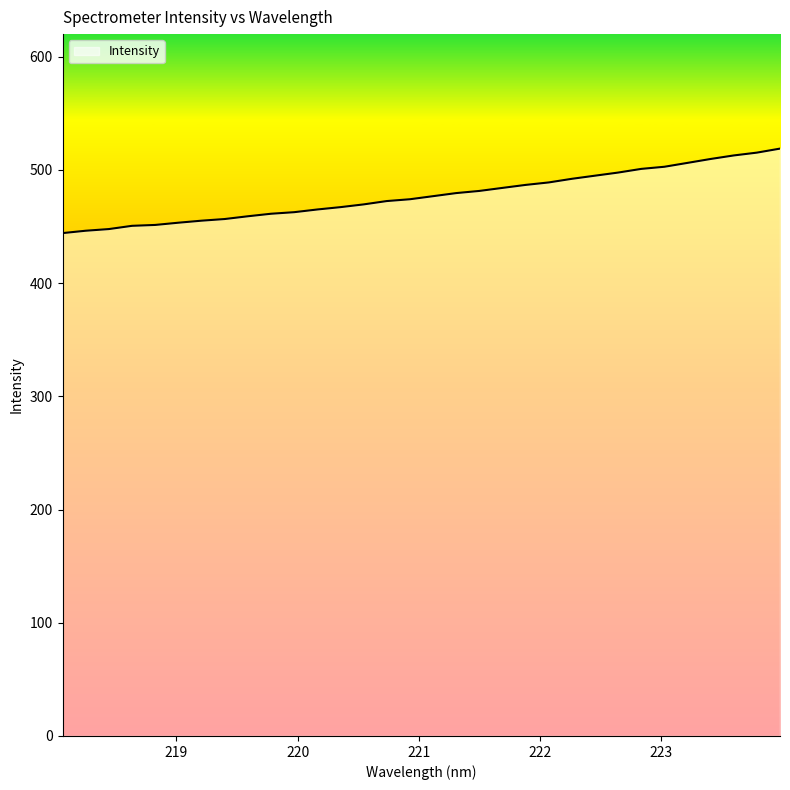

What is the difference between the maximum and minimum values?

74.6